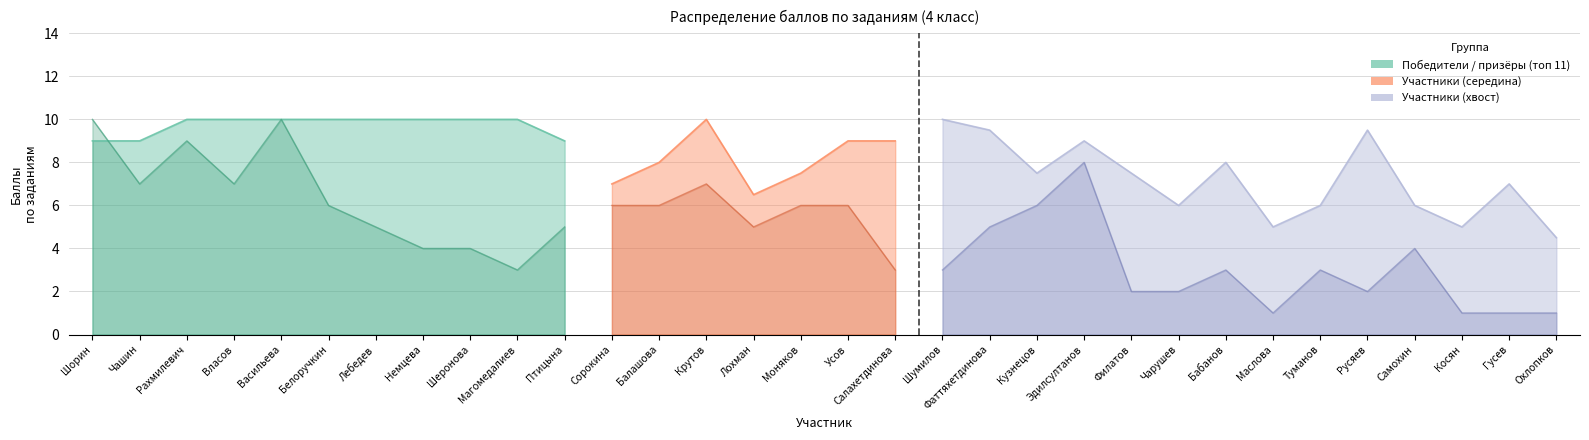

What is the label of the 6th point from the left?

Белоручкин